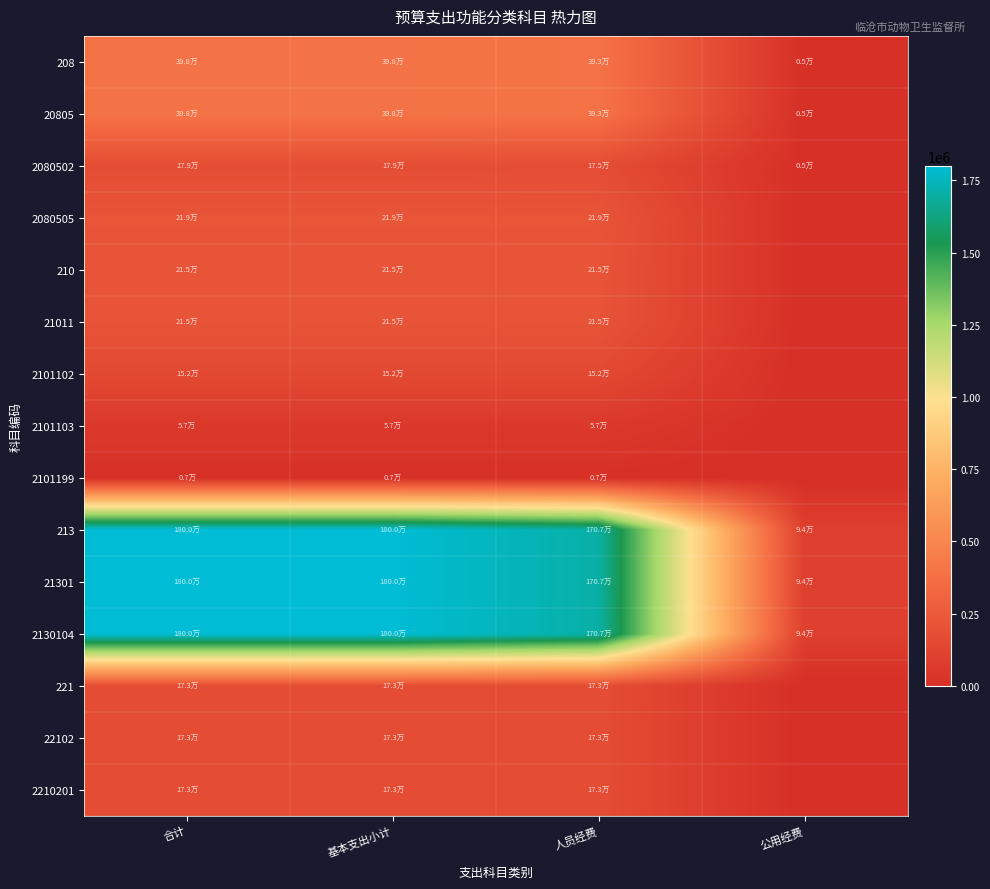

List the series in order of their peak value, lowest first.

2101199, 2101103, 2101102, 221, 22102, 2210201, 2080502, 210, 21011, 2080505, 208, 20805, 213, 21301, 2130104